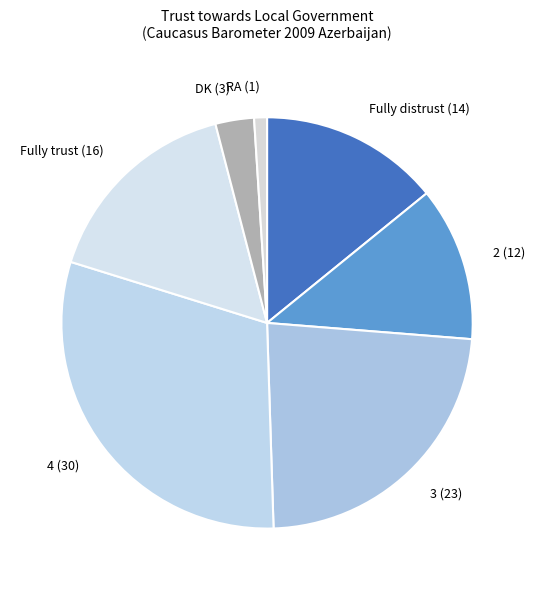

Which category has the smallest portion of the pie?

RA (1)